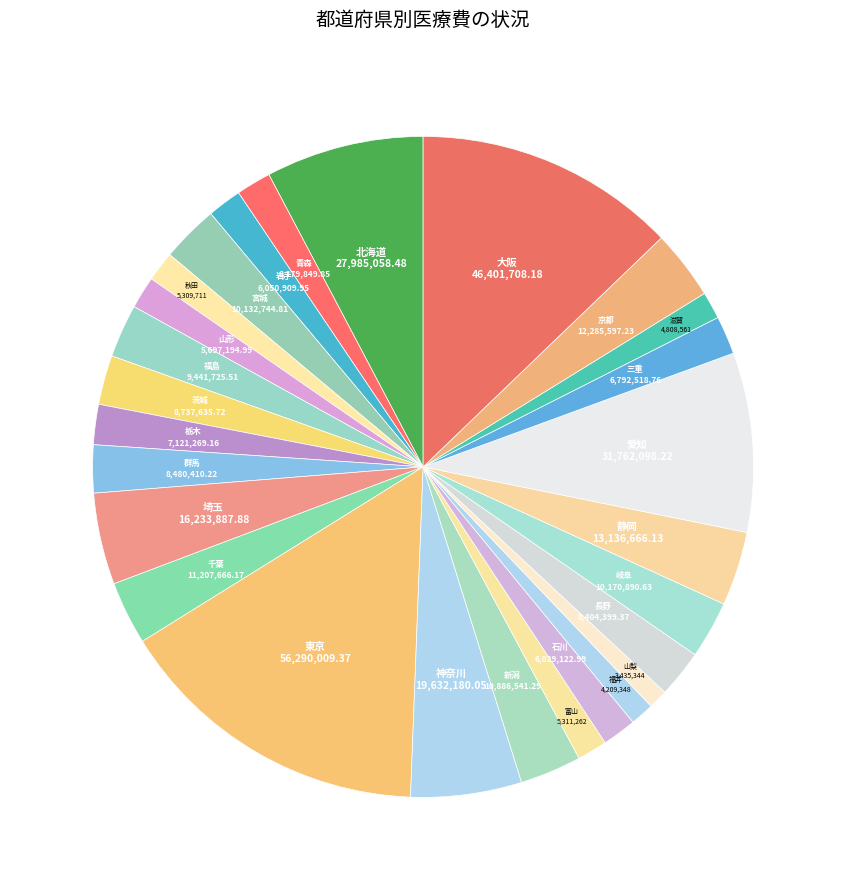

Count the number of slices in the pie.

27